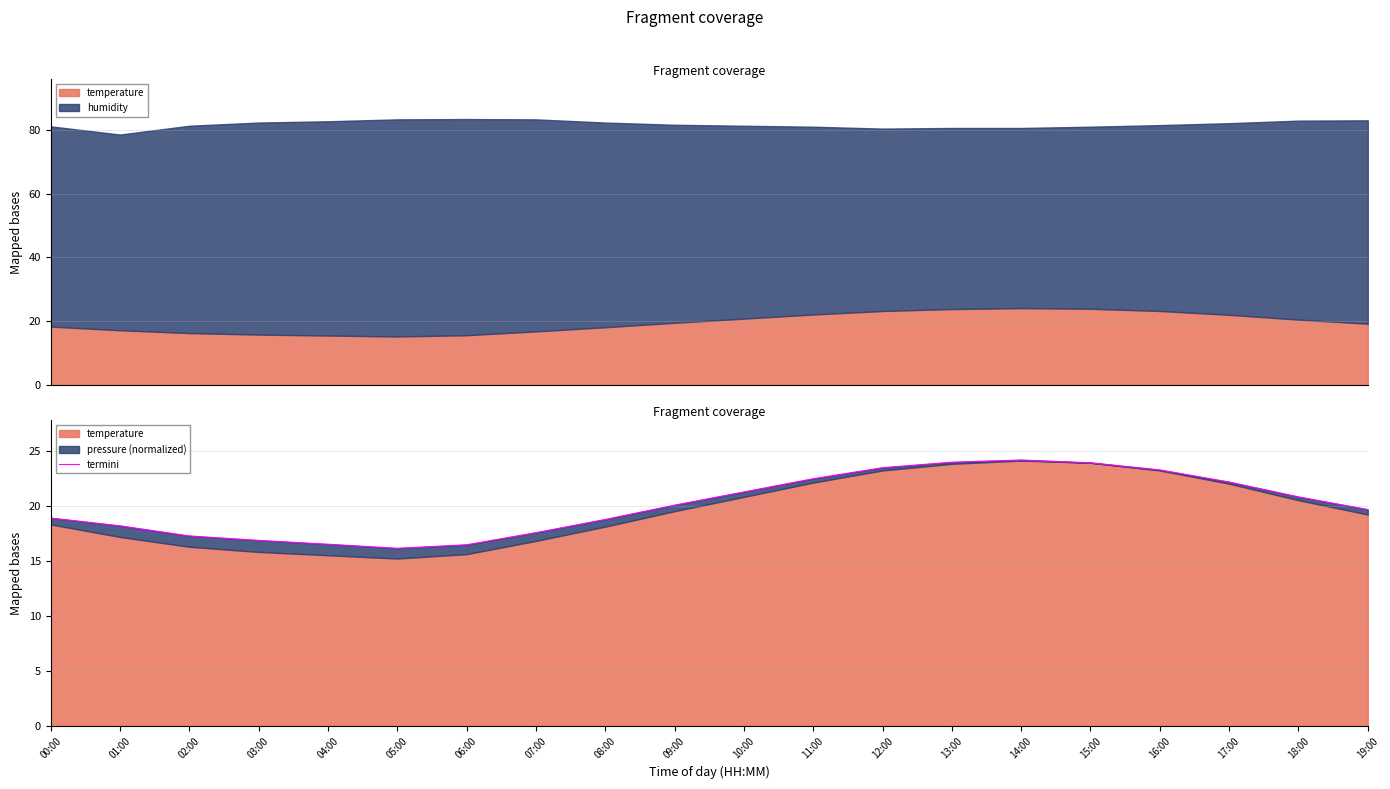

Read the value at 02:00.

17.3